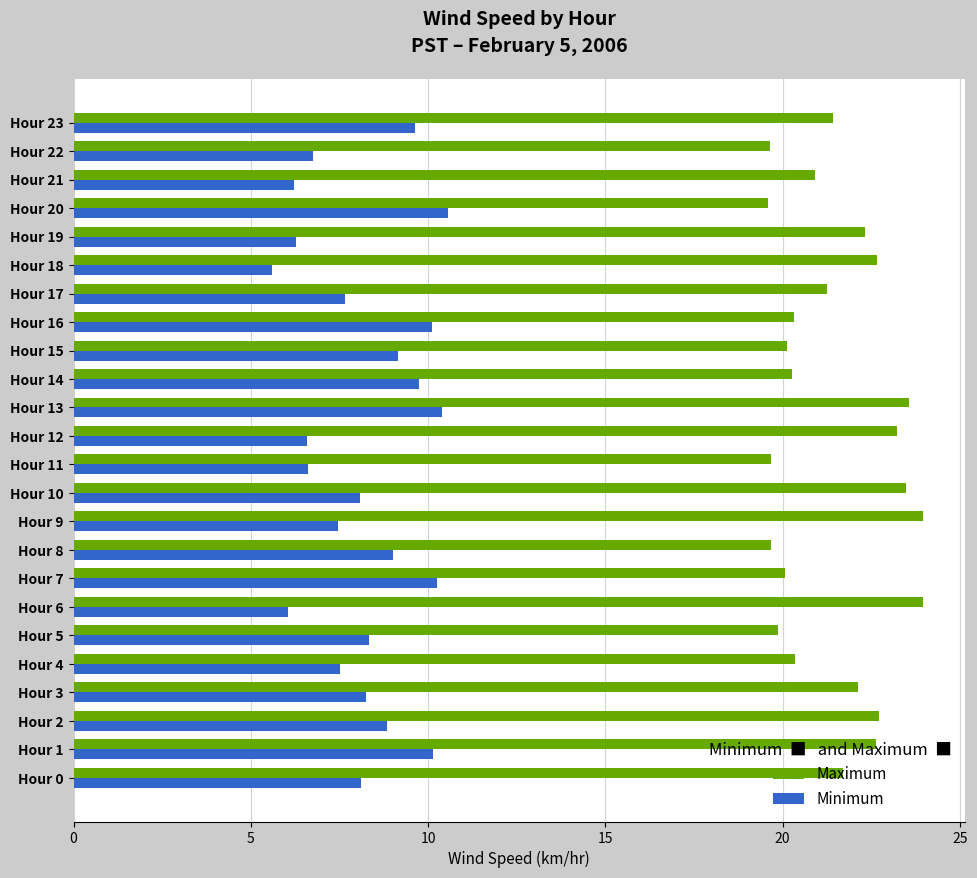

At Hour 14, list the series in order from largest to smallest.

Maximum, Minimum